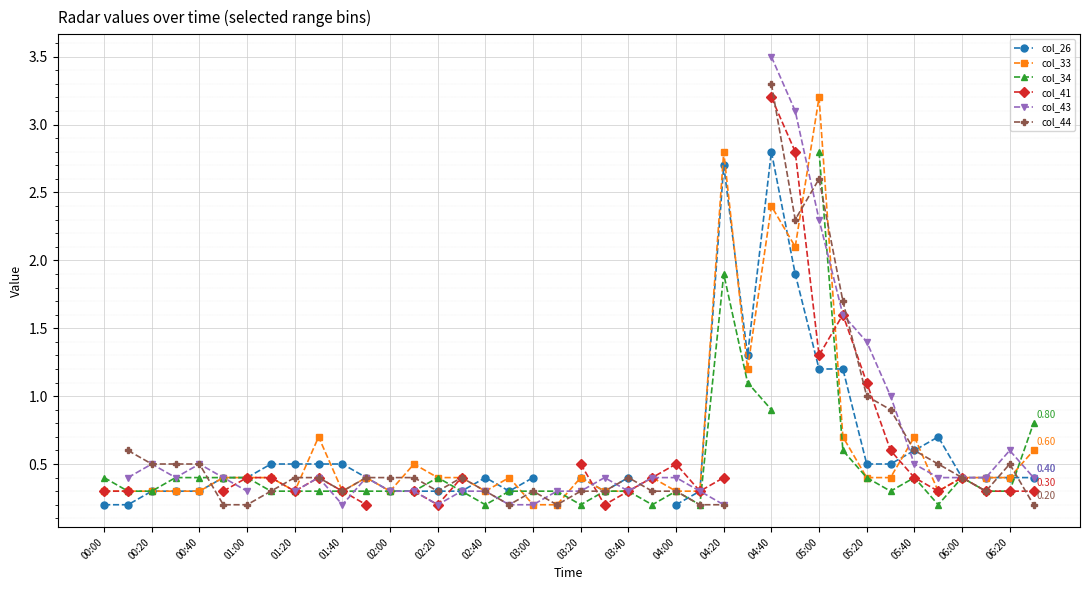

The value of col_43 at 33 is 1.7. True or false?

False